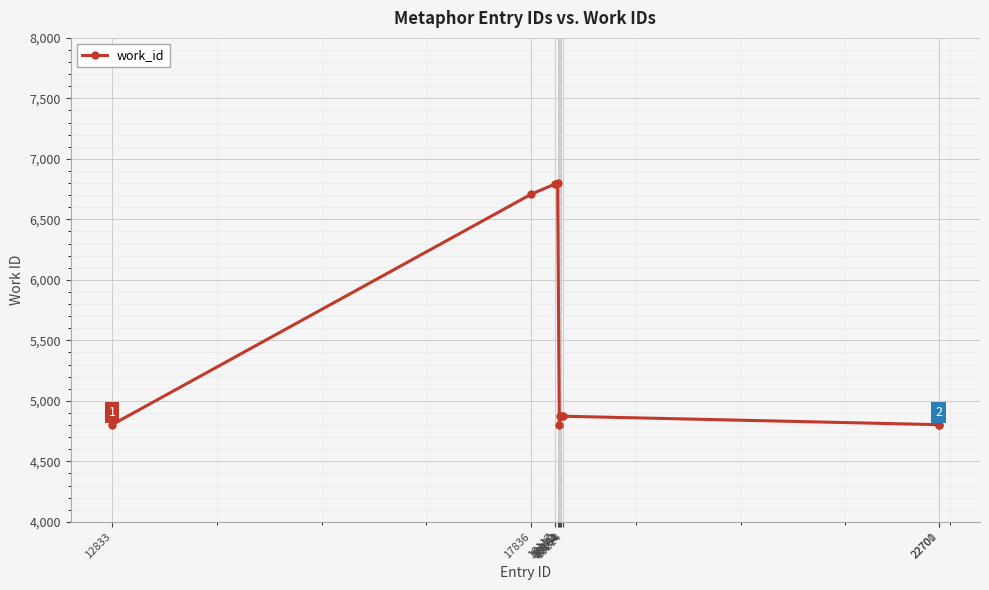

What is the maximum value shown in the chart?

6797